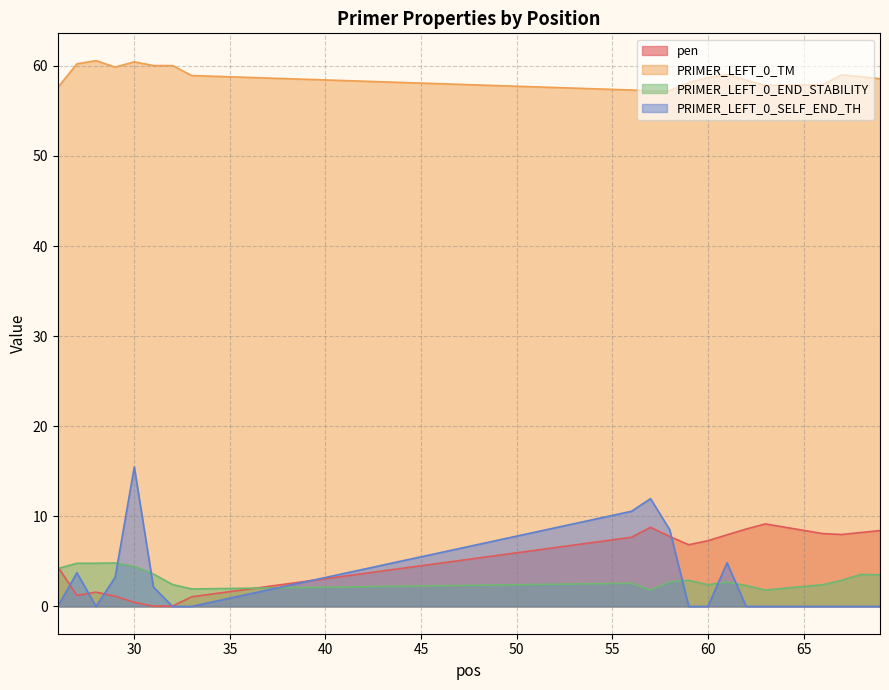

The value of pen at 61 is 11.2. True or false?

False